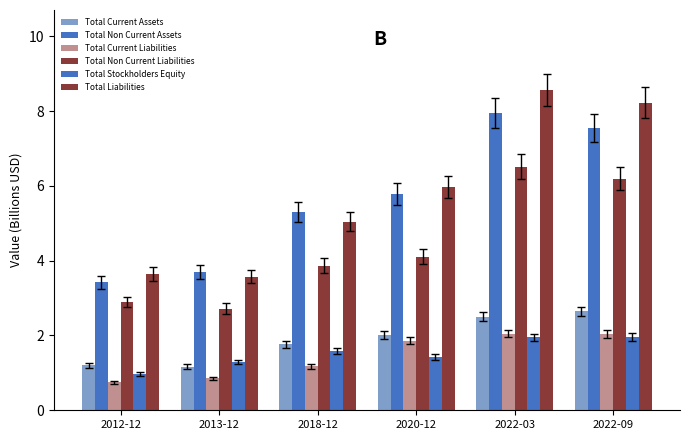

How many bars are there in each group?

6